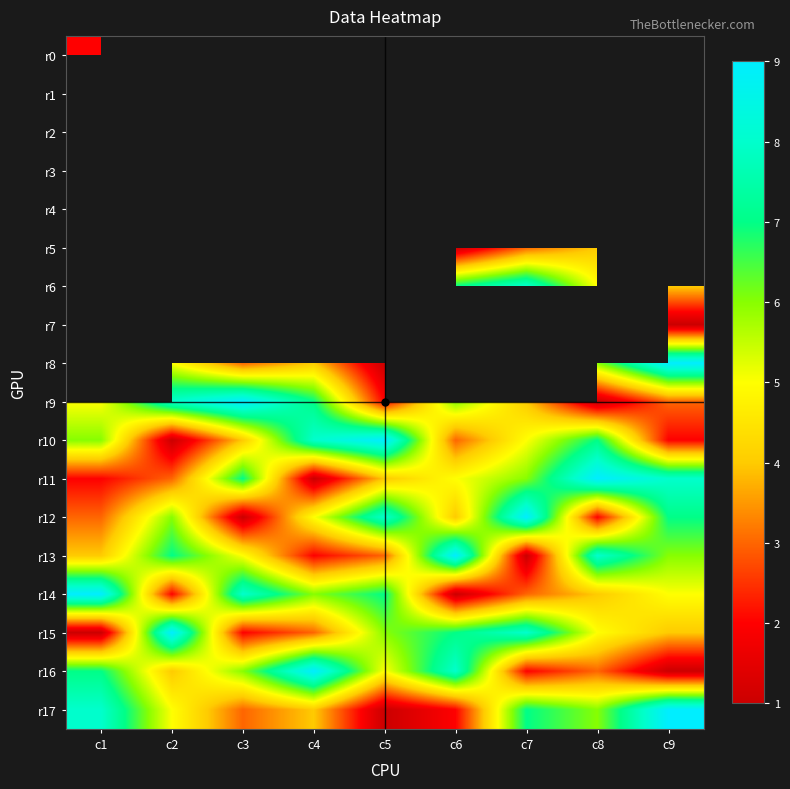

Is it true that r13 equals 0.8 at c5?

False